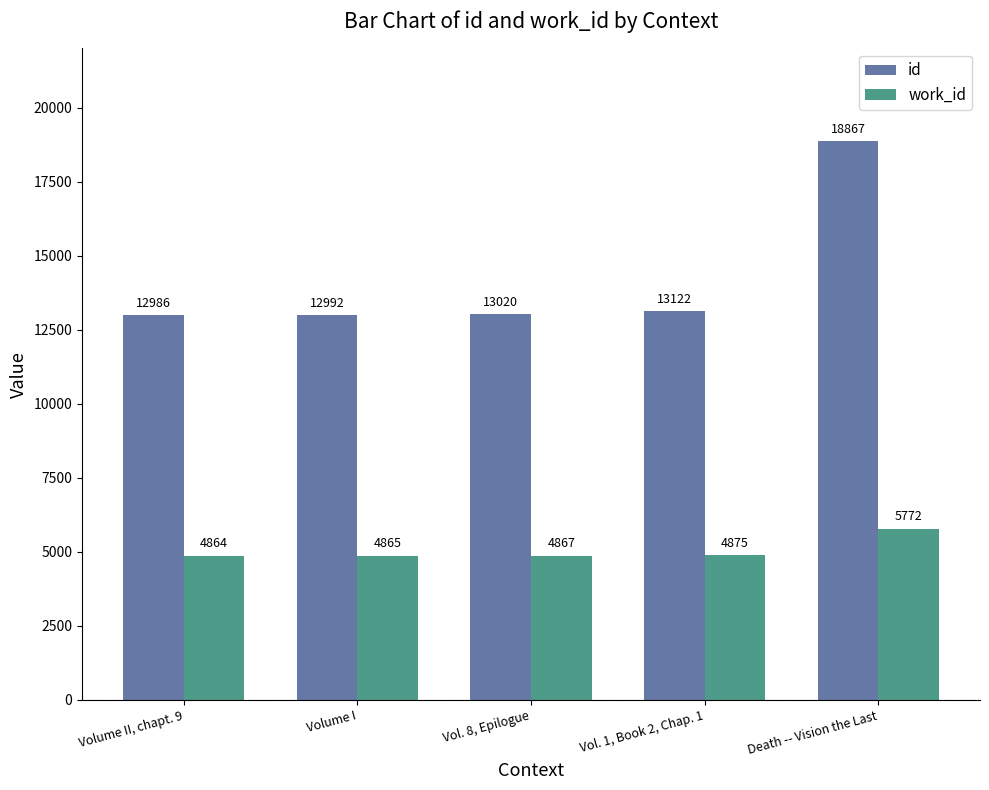

Reading right to left, what are all the values shown in this chart?

id: Death -- Vision the Last=18867	Vol. 1, Book 2, Chap. 1=13122	Vol. 8, Epilogue=13020	Volume I=12992	Volume II, chapt. 9=12986
work_id: Death -- Vision the Last=5772	Vol. 1, Book 2, Chap. 1=4875	Vol. 8, Epilogue=4867	Volume I=4865	Volume II, chapt. 9=4864